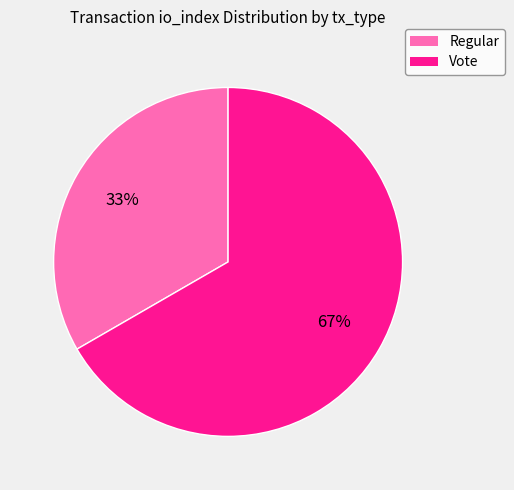

Which has a higher value, Vote or Regular?

Vote